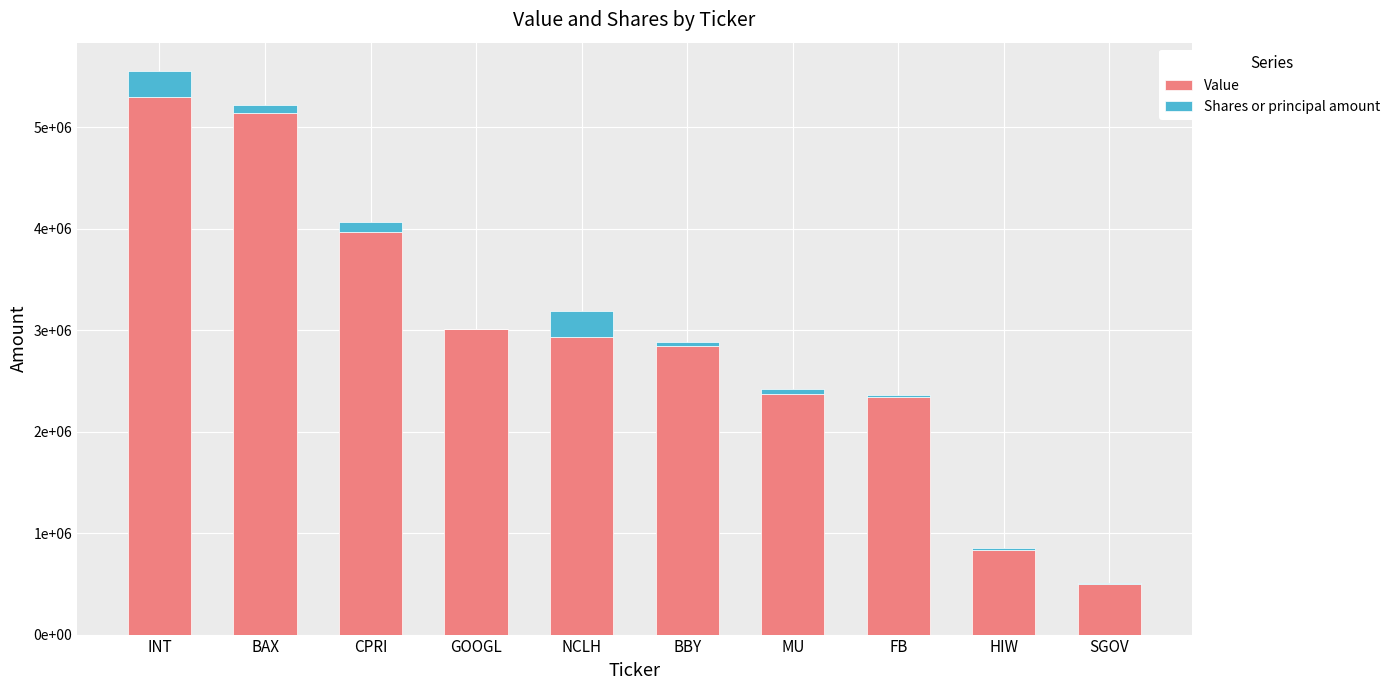

Are the bars grouped side by side (vs. stacked)?

No